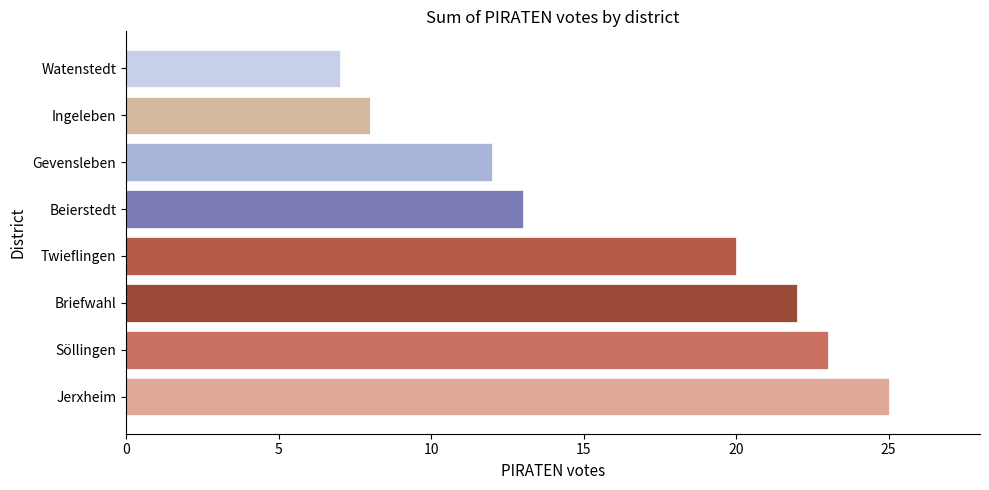

What is the minimum value shown in the chart?

7